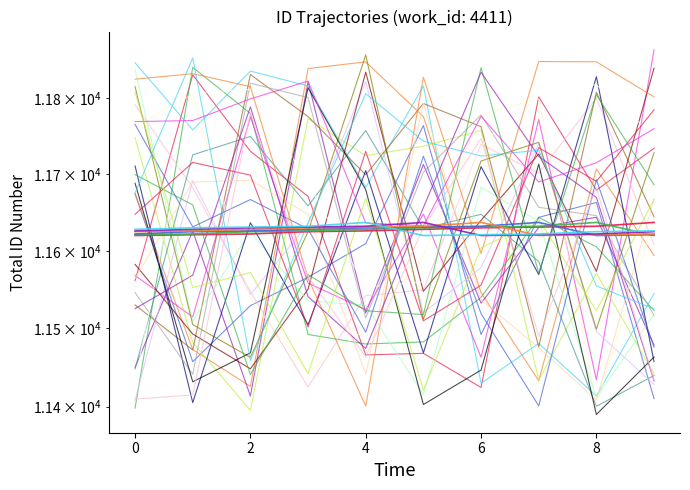

How many data points in id_shifted3 are less than 11628?

5